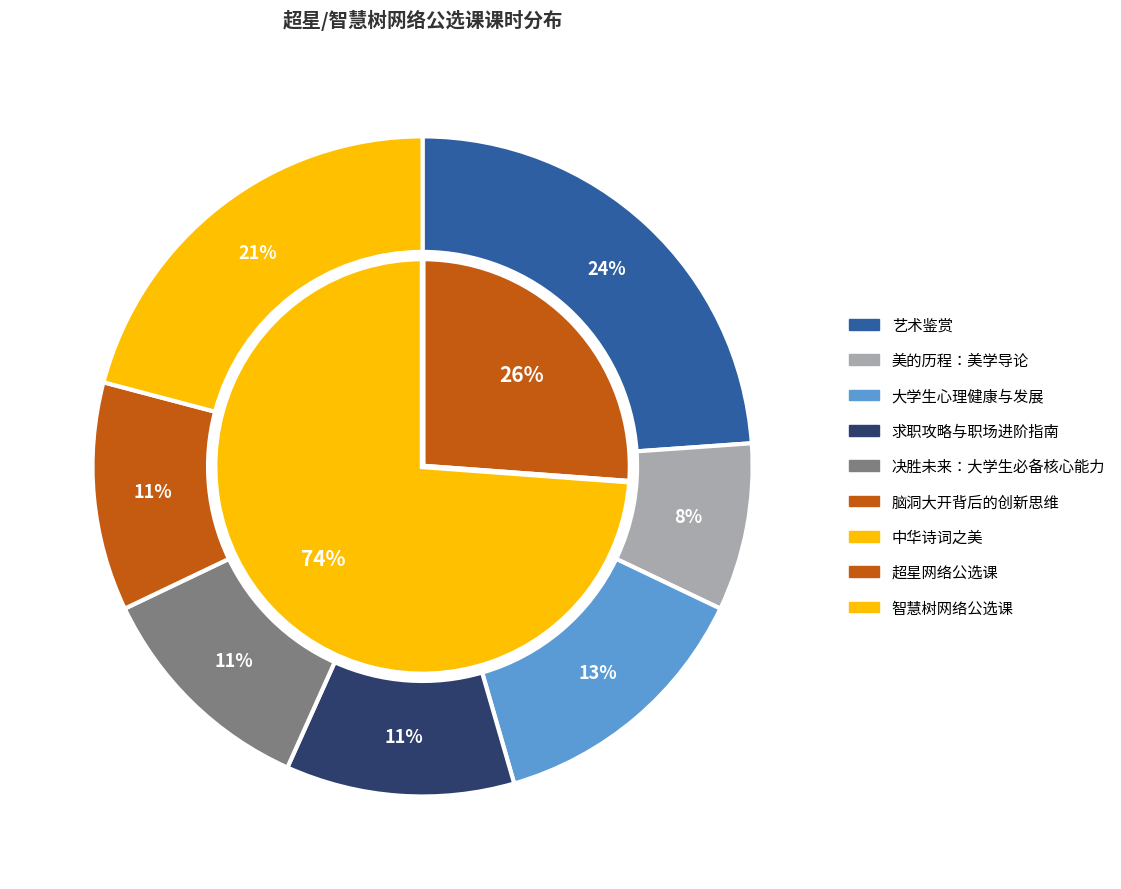

The 美的历程：美学导论 slice represents 8% of the pie. True or false?

True